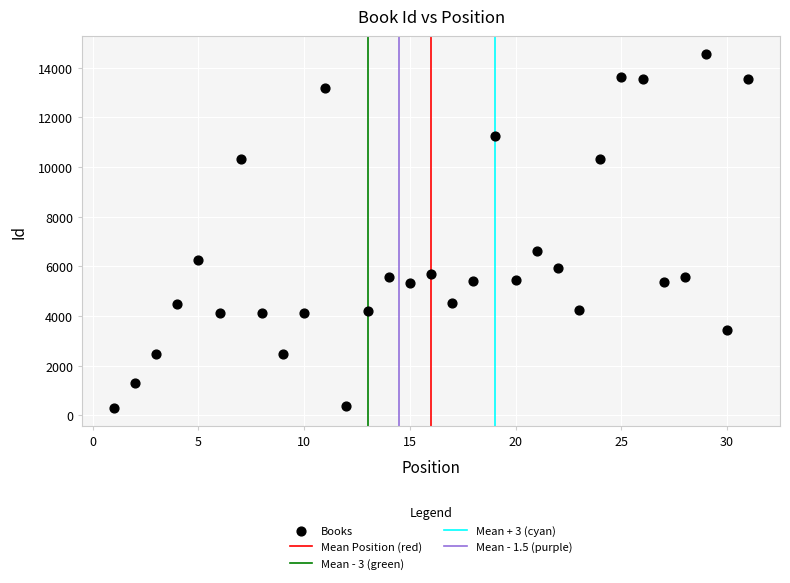

What is the range of X values (max minus min)?

30